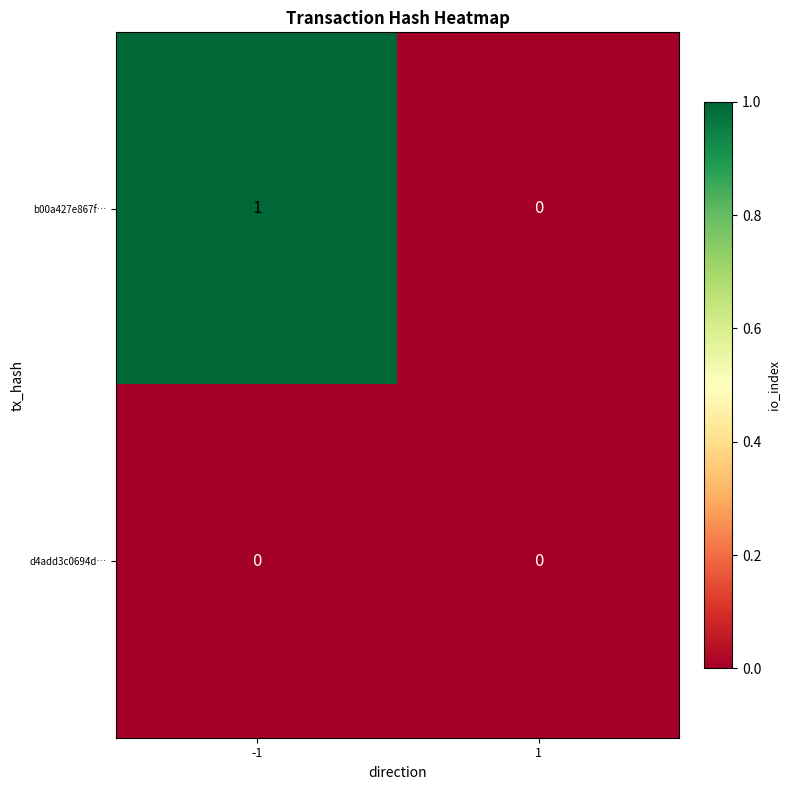

Which series has the largest total across all categories?

b00a427e867f…